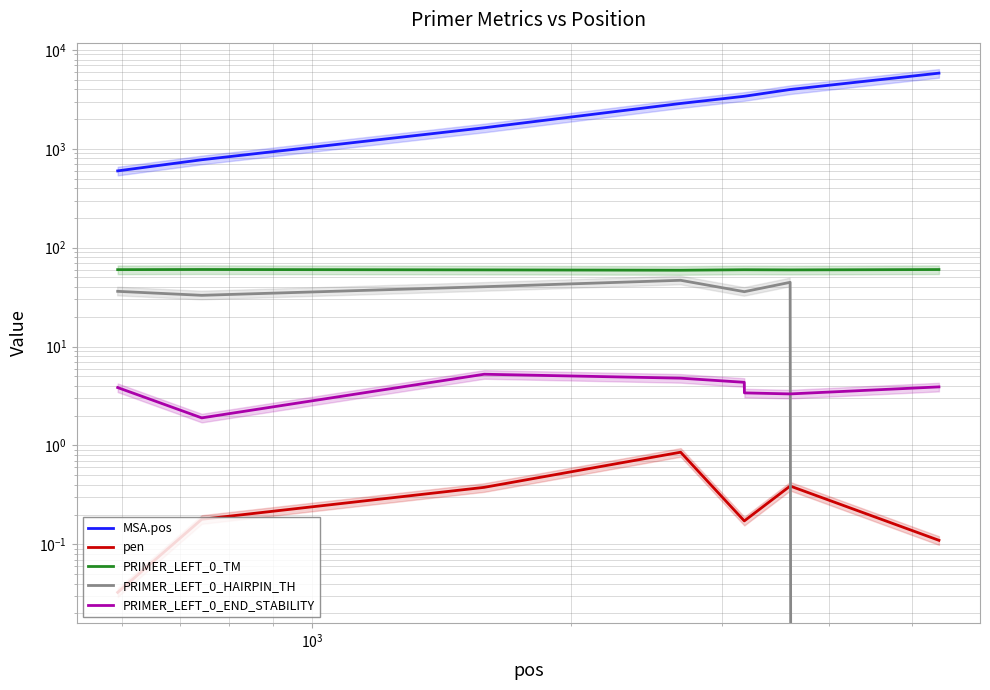

How many intersections are there between PRIMER_LEFT_0_HAIRPIN_TH and PRIMER_LEFT_0_END_STABILITY?

1